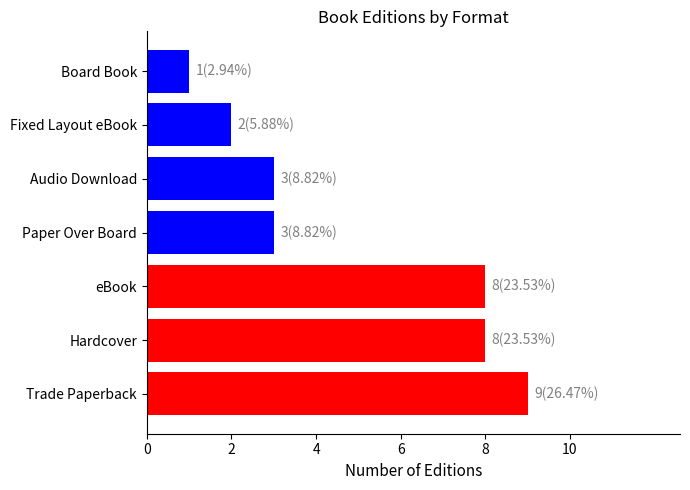

What is the approximate value at Hardcover?

8